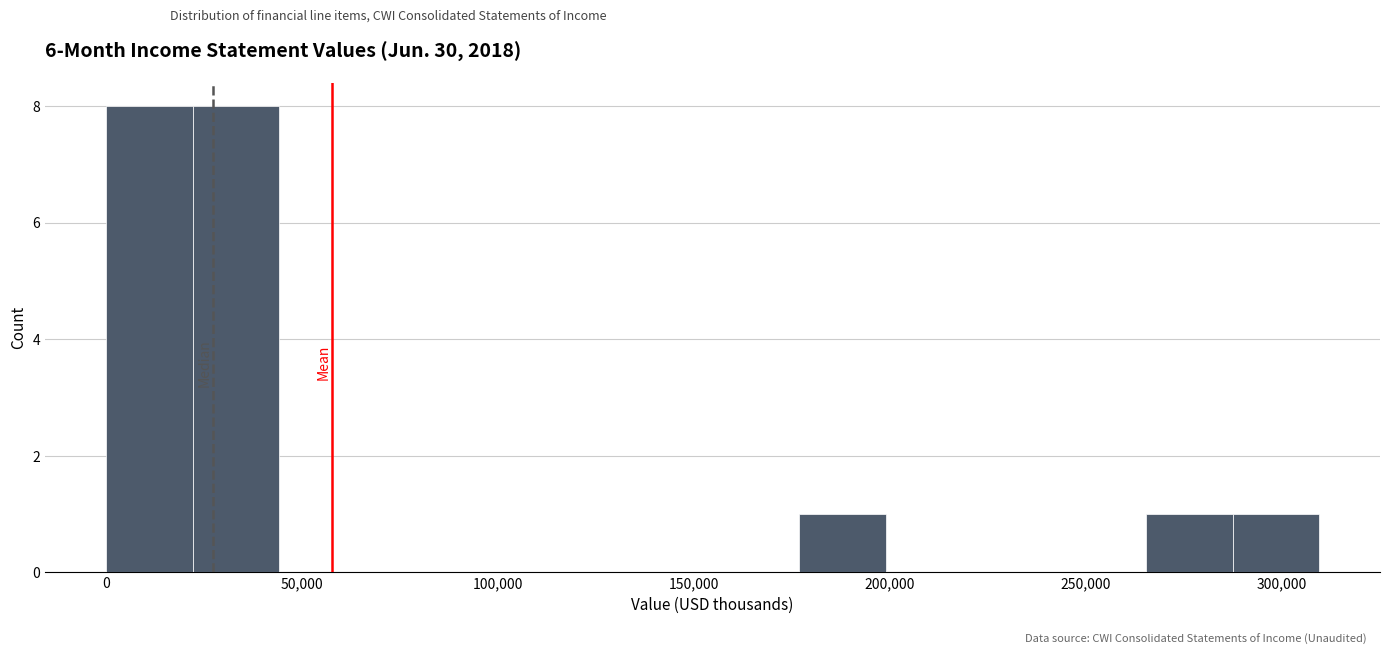

Reading left to right, transcribe this chart: for each bar, give the range it covers on the x-axis and its height. Neither the bar edges nor the heights are printed on the chart, so give them approximately, as read against the axes.

0 to 20000: 8
20000 to 45000: 8
45000 to 65000: 0
65000 to 90000: 0
90000 to 110000: 0
110000 to 135000: 0
135000 to 155000: 0
155000 to 175000: 0
175000 to 200000: 1
200000 to 220000: 0
220000 to 245000: 0
245000 to 265000: 0
265000 to 290000: 1
290000 to 310000: 1